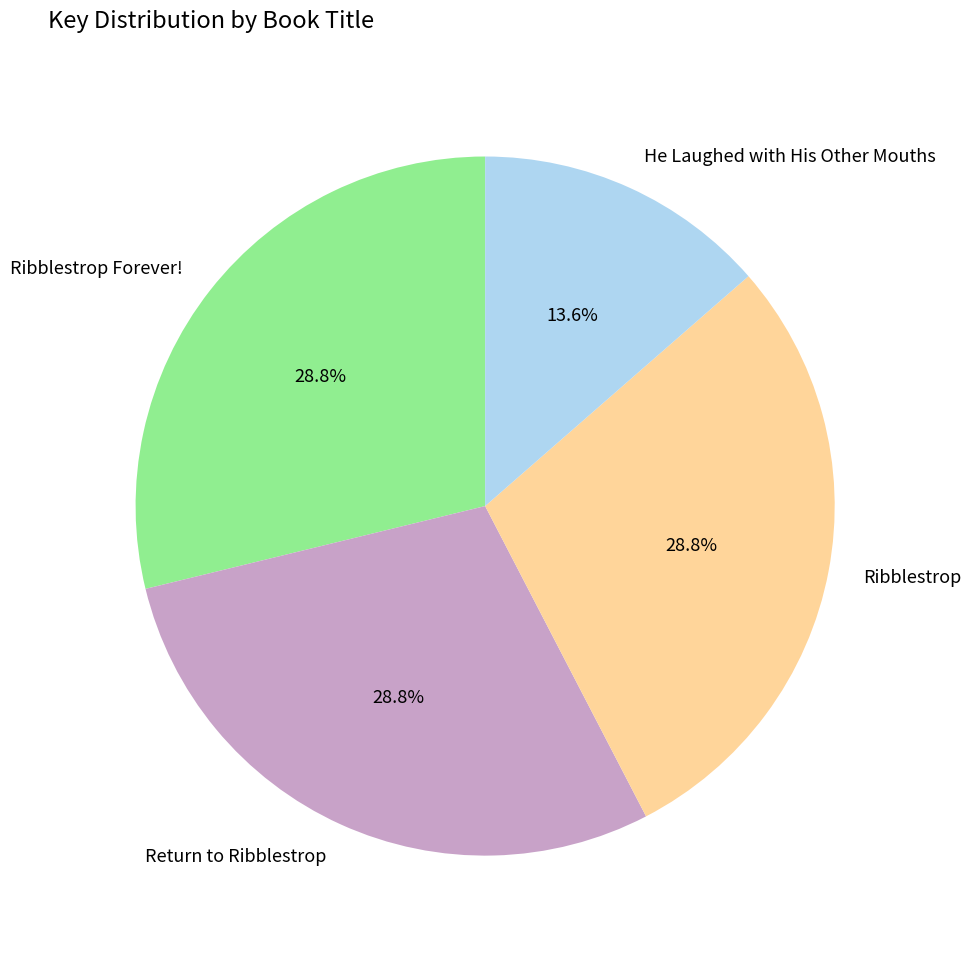

Does any single category account for the majority?

No